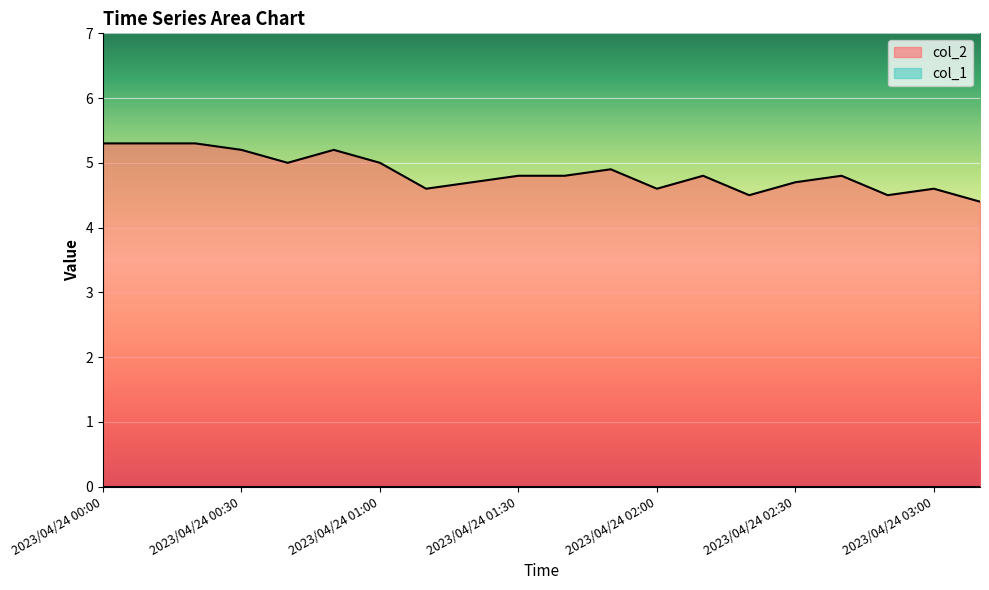

Does the chart display data point markers on the line(s)?

No